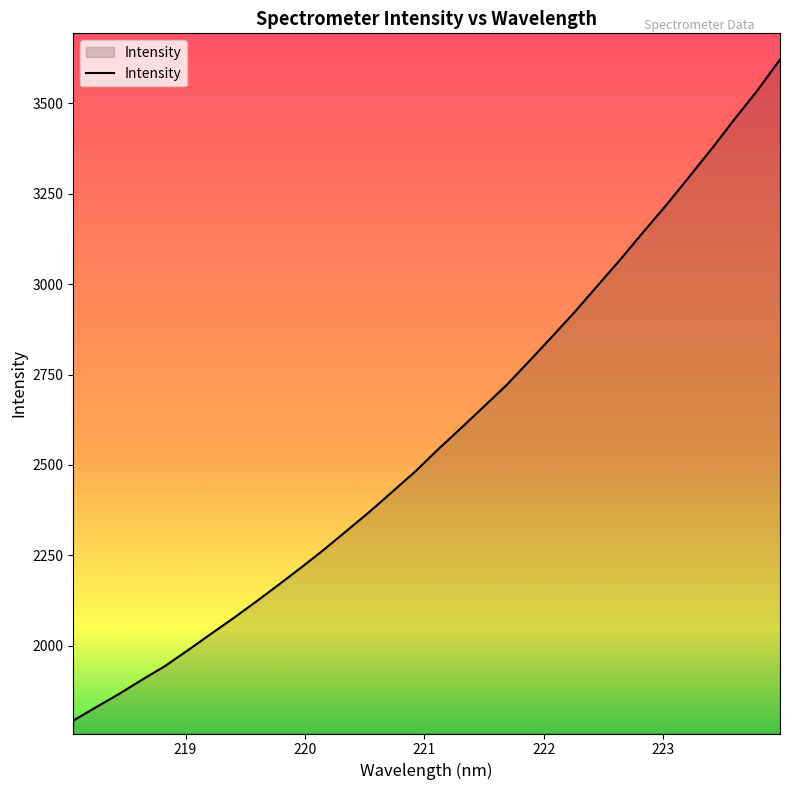

What is the maximum value shown in the chart?

3621.3